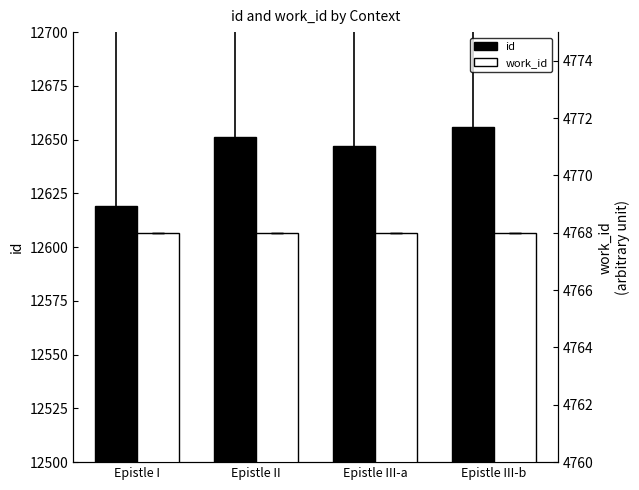

List the series in order of their overall mean, lowest first.

work_id, id